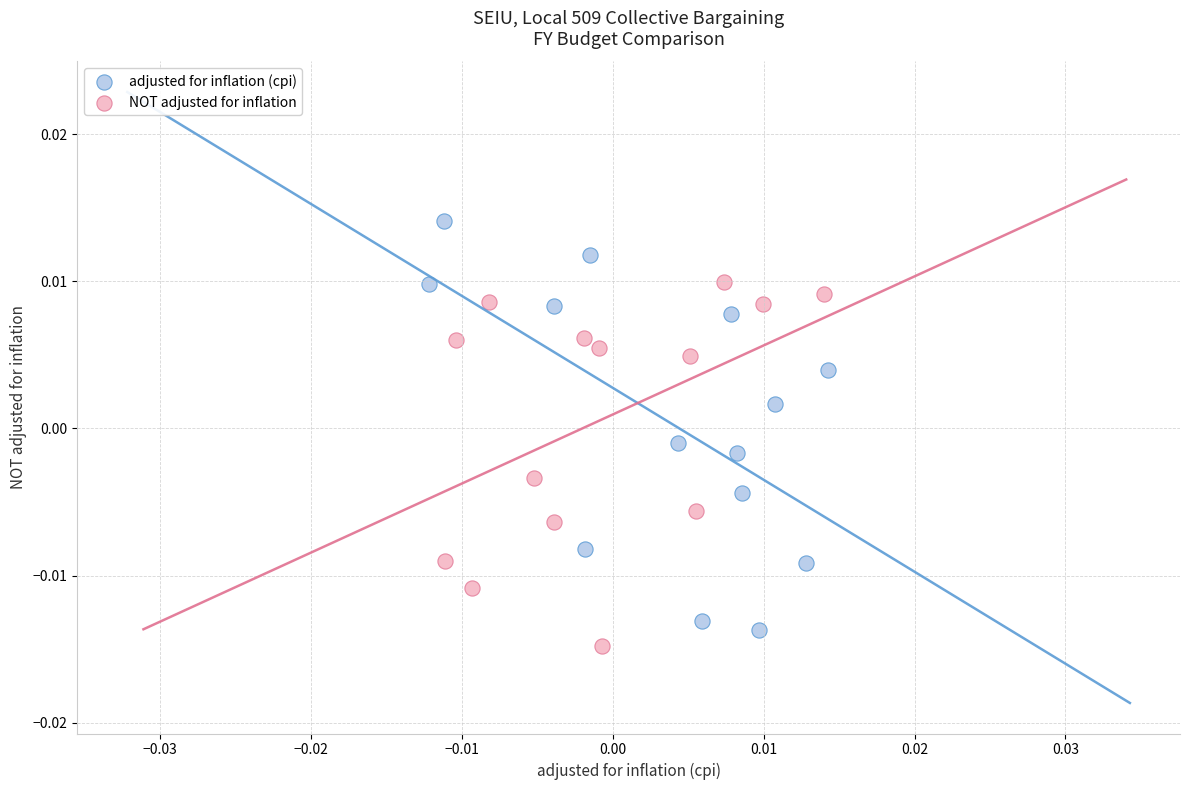

Which series has the largest Y range (max minus min)?

adjusted for inflation (cpi)